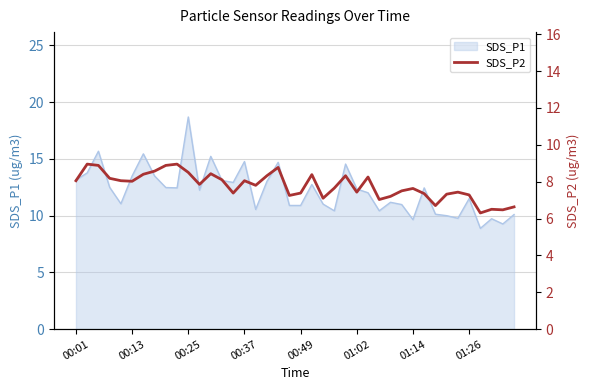

How many lines are shown in the chart?

1